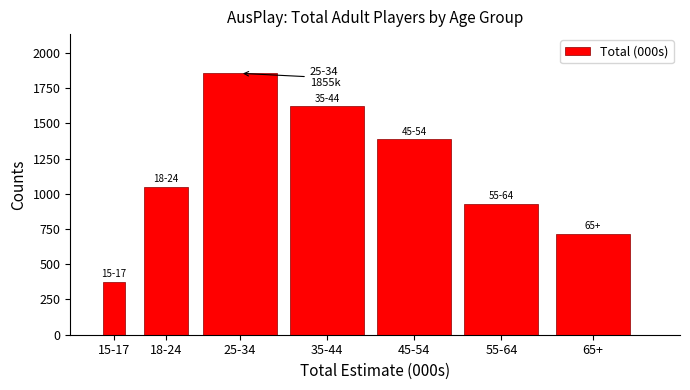

Reading left to right, what are all the values shown in this chart?

15-17=376.4	18-24=1051.1	25-34=1855.2	35-44=1620.1	45-54=1386.0	55-64=929.4	65+=717.4